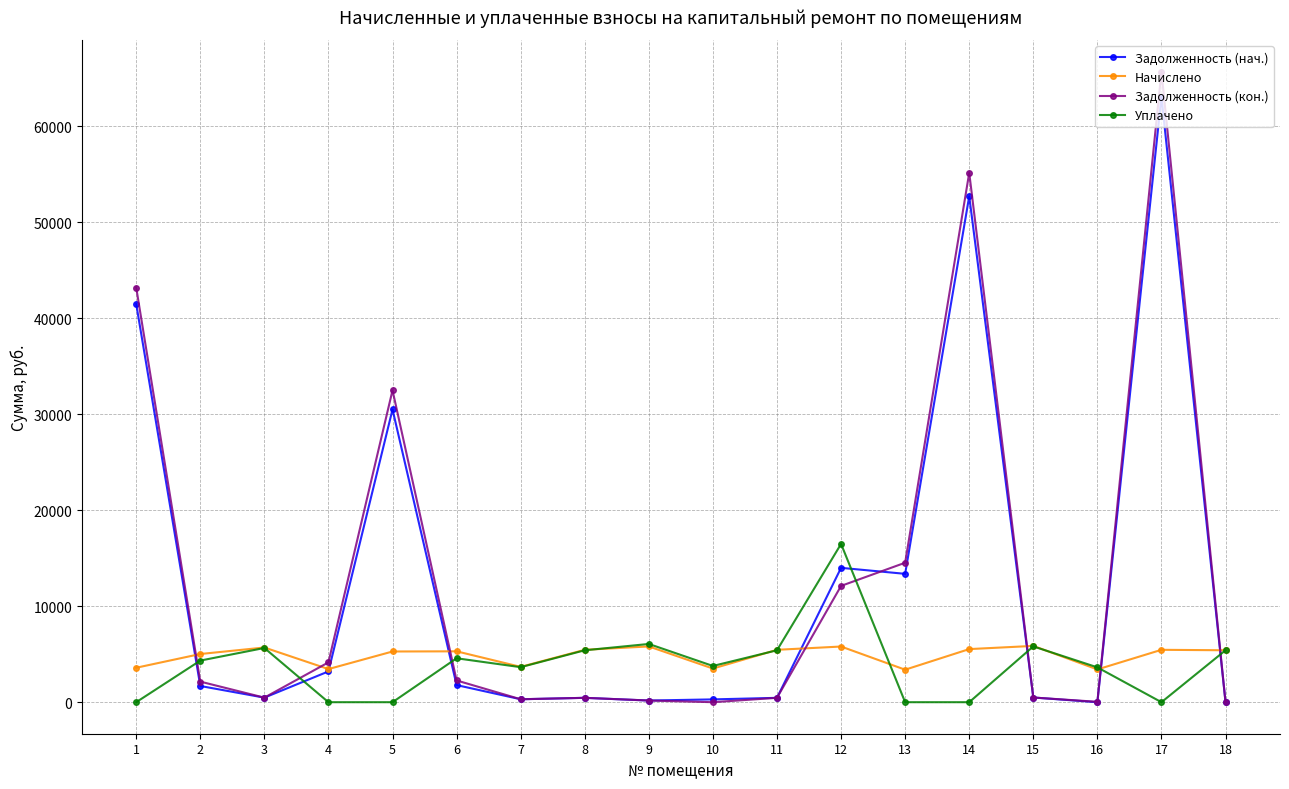

Between 7 and 14, which series saw the biggest shift?

Задолженность (кон.)